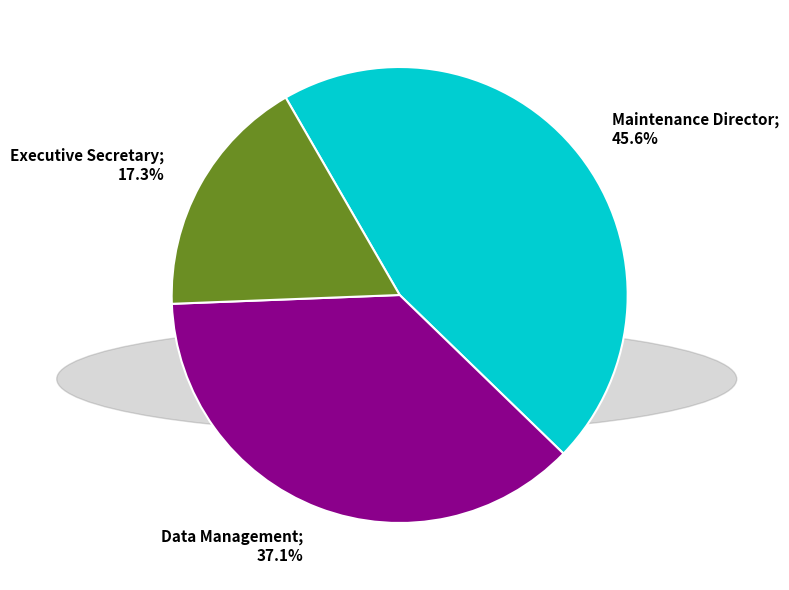

Is there a majority slice in this chart?

No